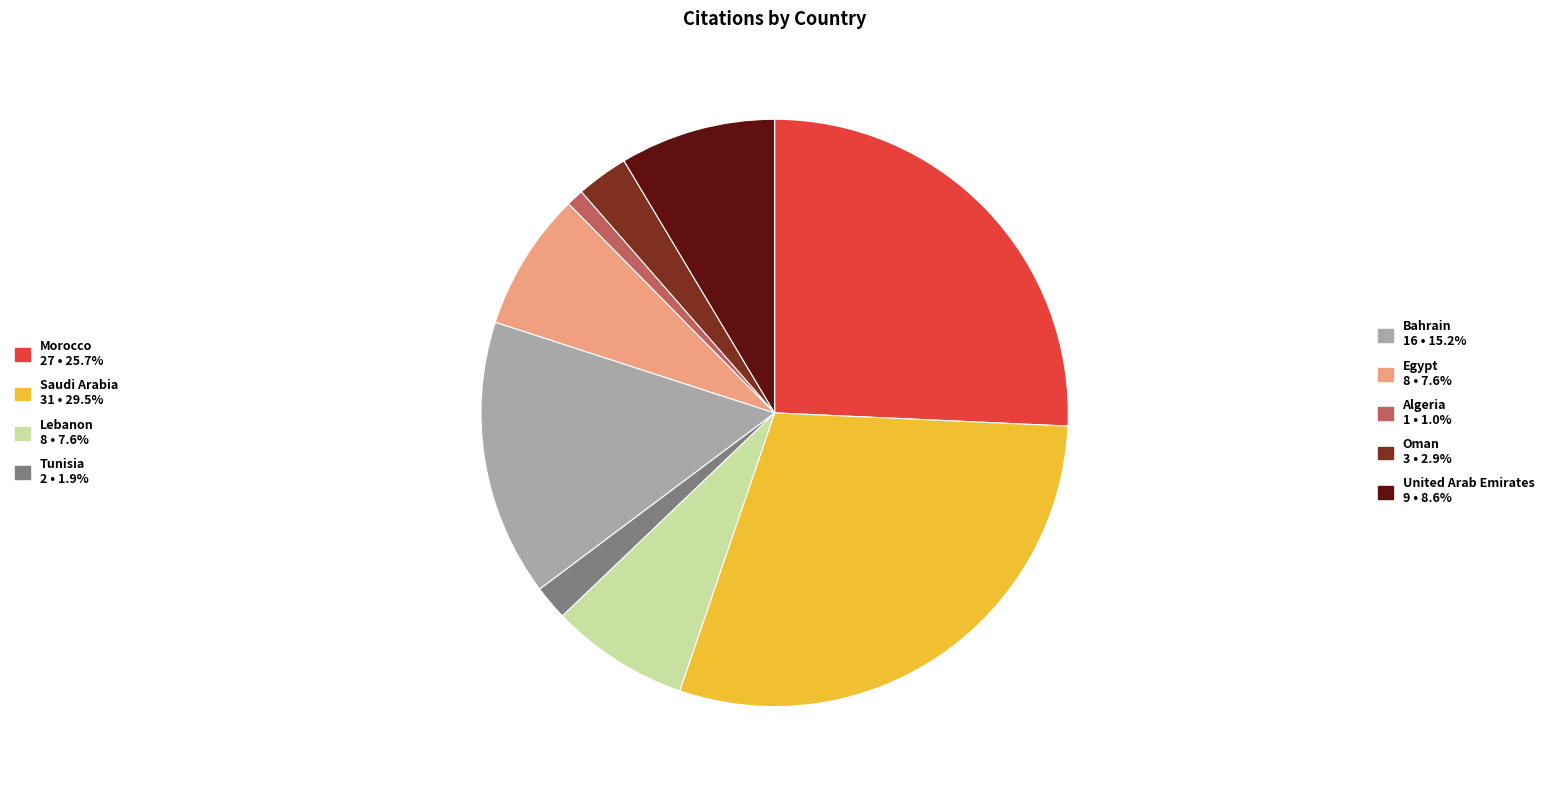

Is there any slice that represents more than half of the pie?

No